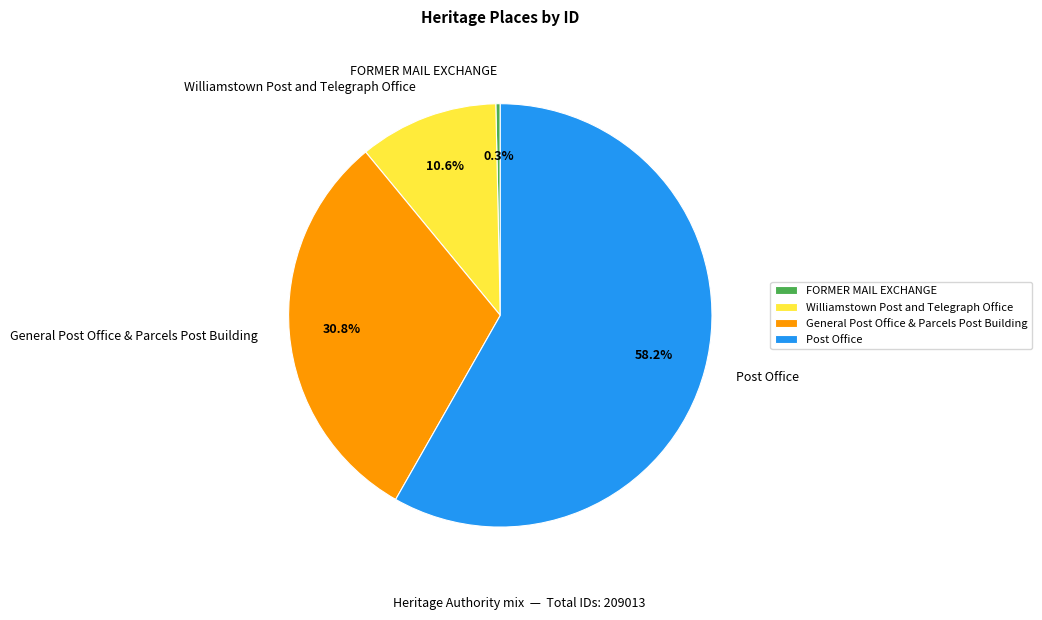

How many slices are in this pie chart?

4